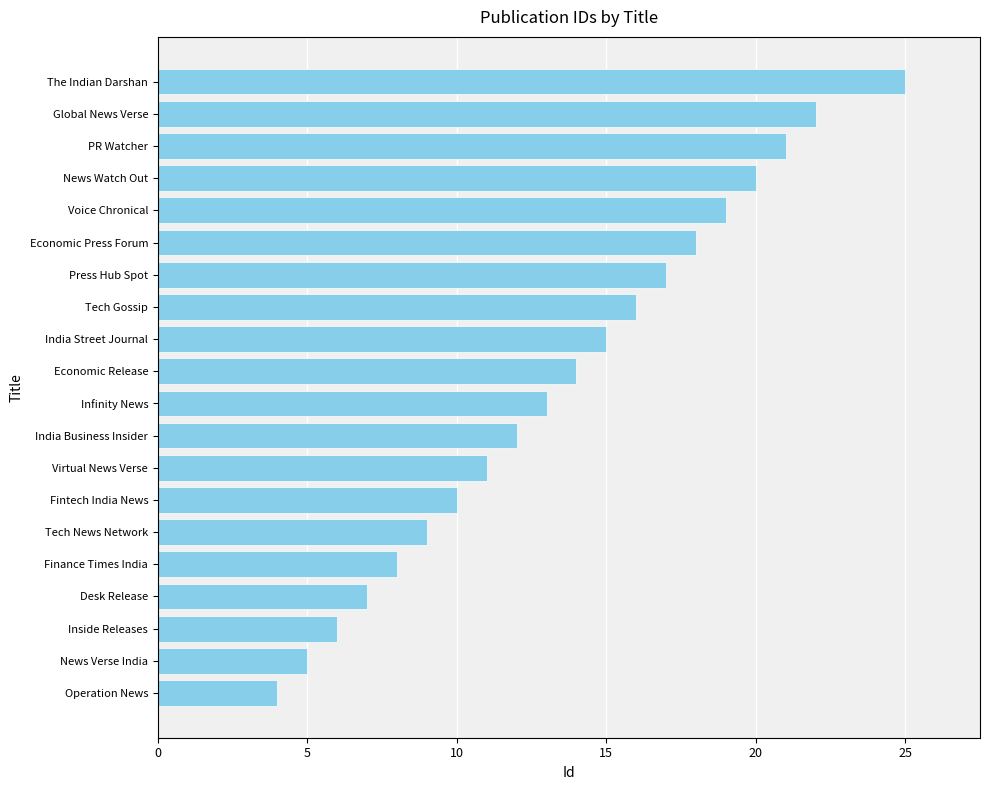

How many data points are less than 14?

10